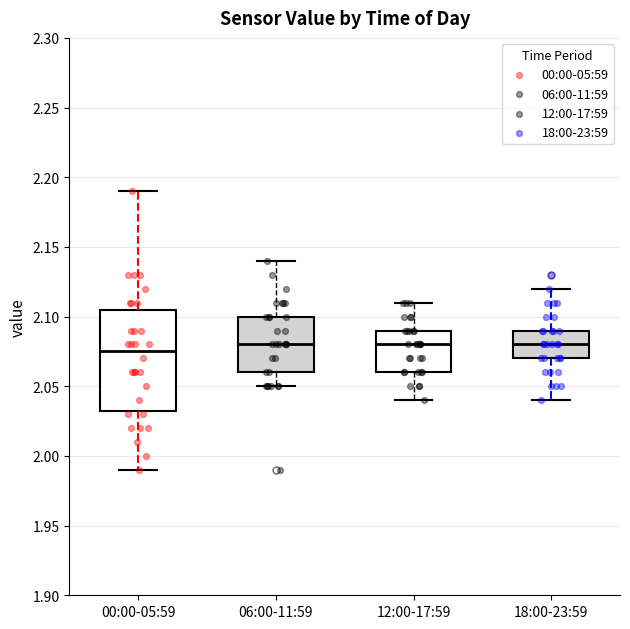

Which box is the tallest, from its lower edge to its upper edge?

00:00-05:59